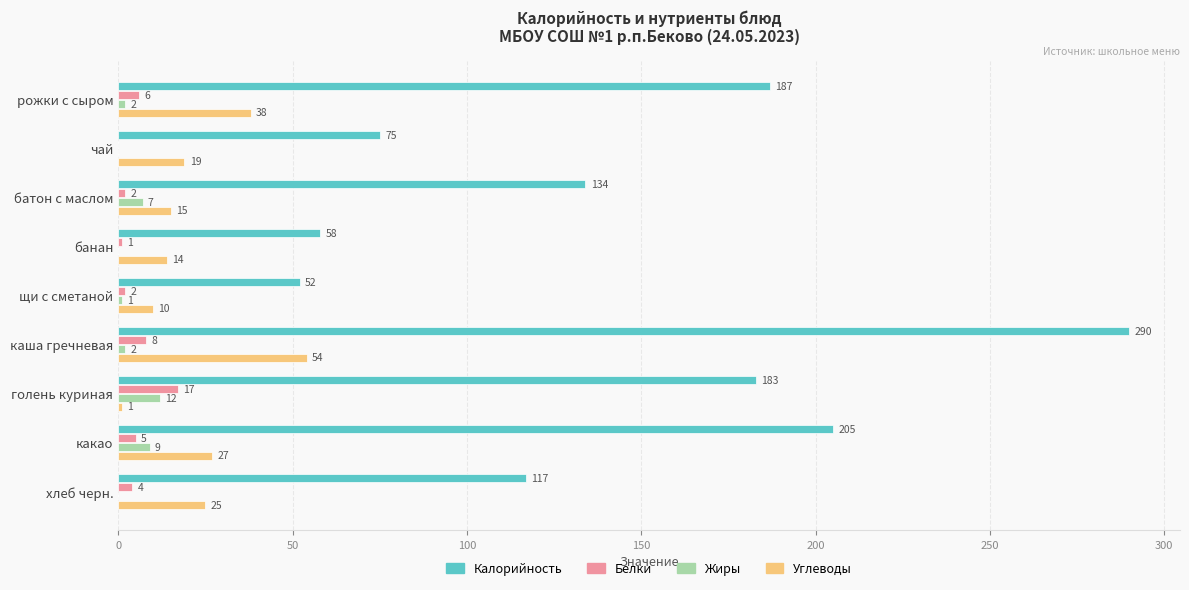

Is it true that Белки equals 2 at батон с маслом?

True